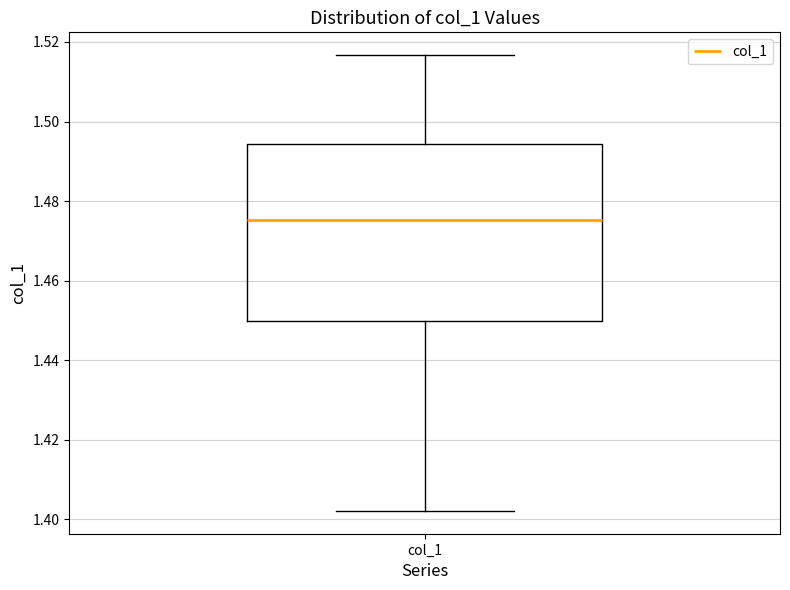

Where does the lower whisker of the box for col_1 end on the y-axis? The values are not printed on the chart, so give them approximately, as read against the axis.

1.402